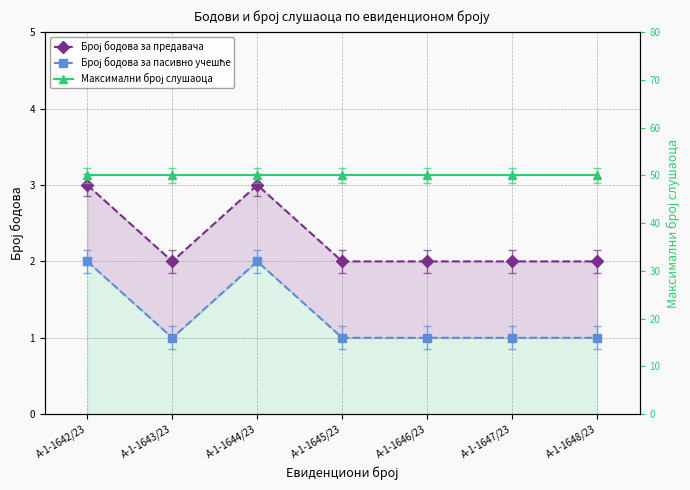

True or false: Број бодова за предавача and Максимални број слушаоца cross at least once.

False